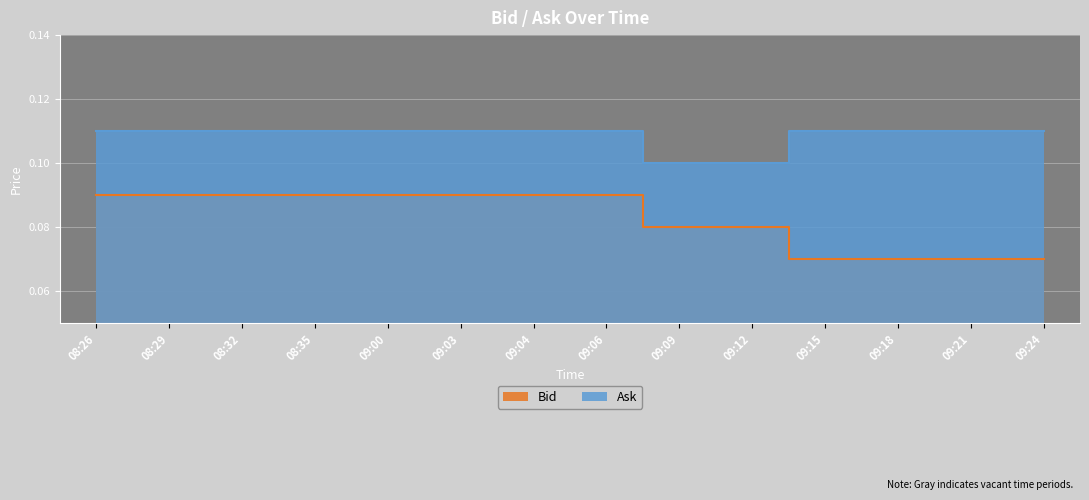

List the series in order of their peak value, highest first.

Ask, Bid